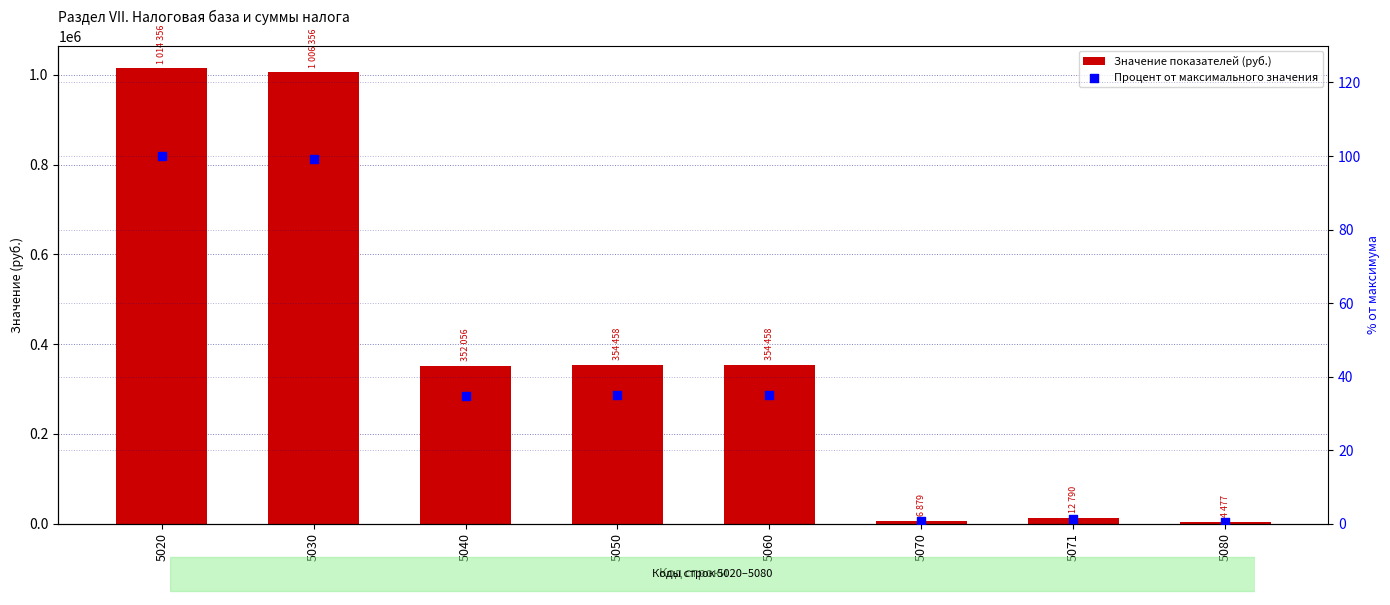

Which series contains the highest Y value?

Значение показателей (руб.)